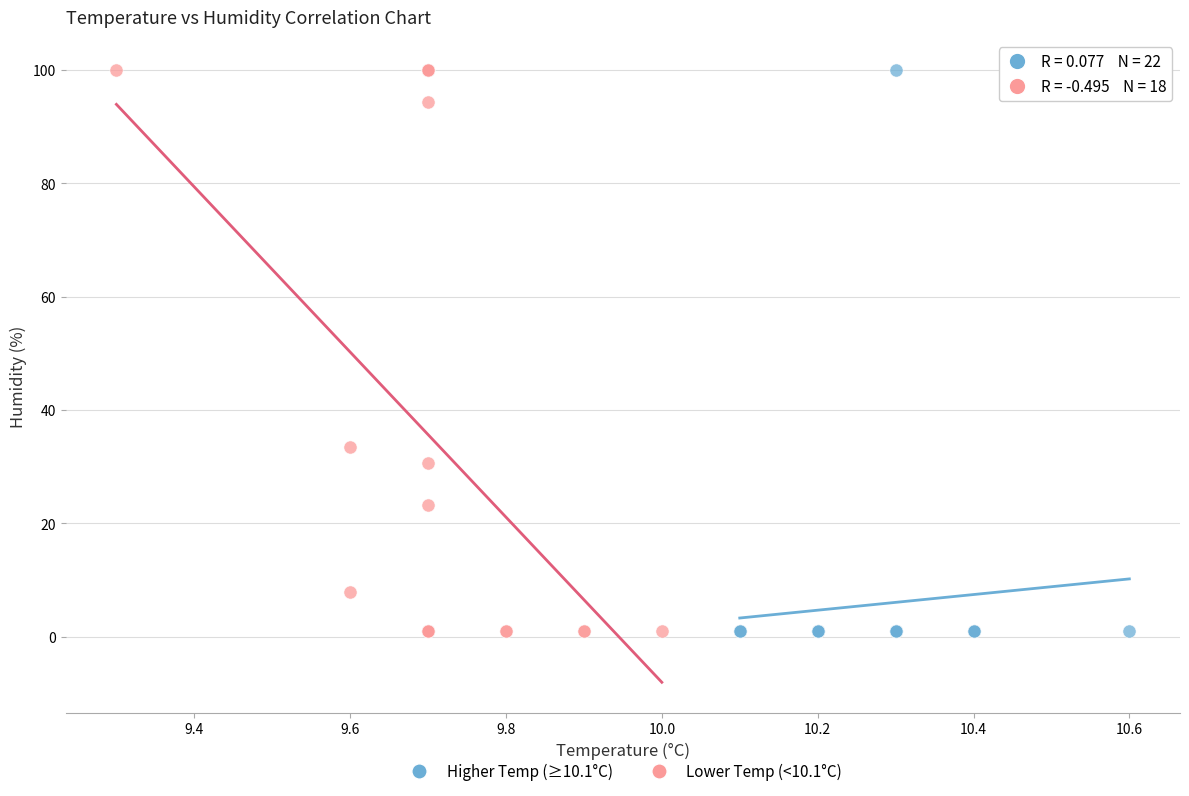

What are all the series names shown in the legend?

Higher Temp (≥10.1°C), Lower Temp (<10.1°C)